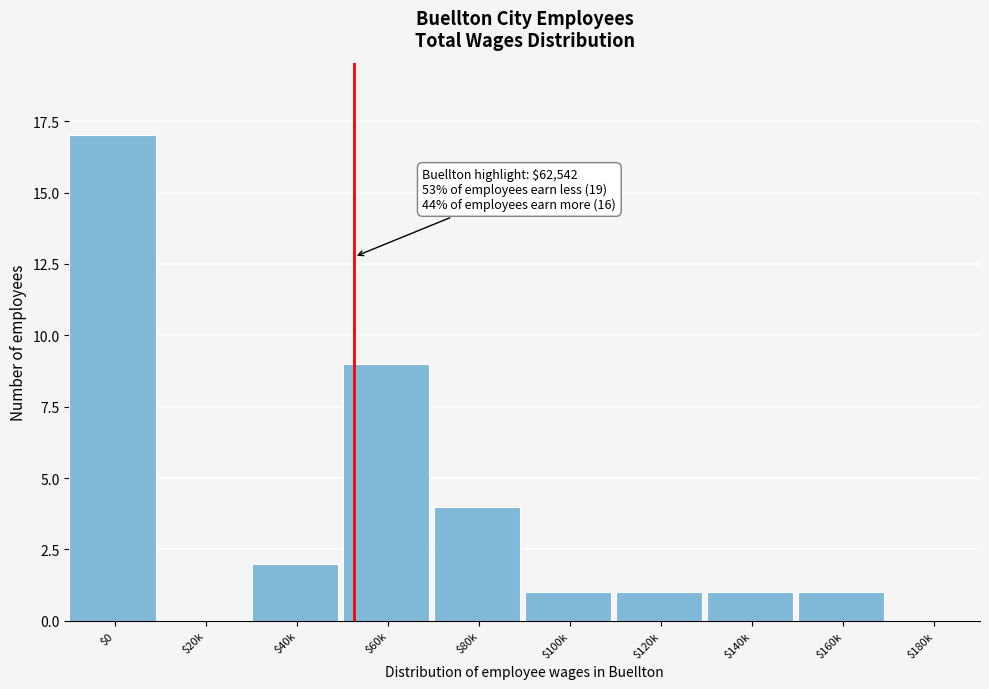

The chart shows a value of 3 at $80k. True or false?

False